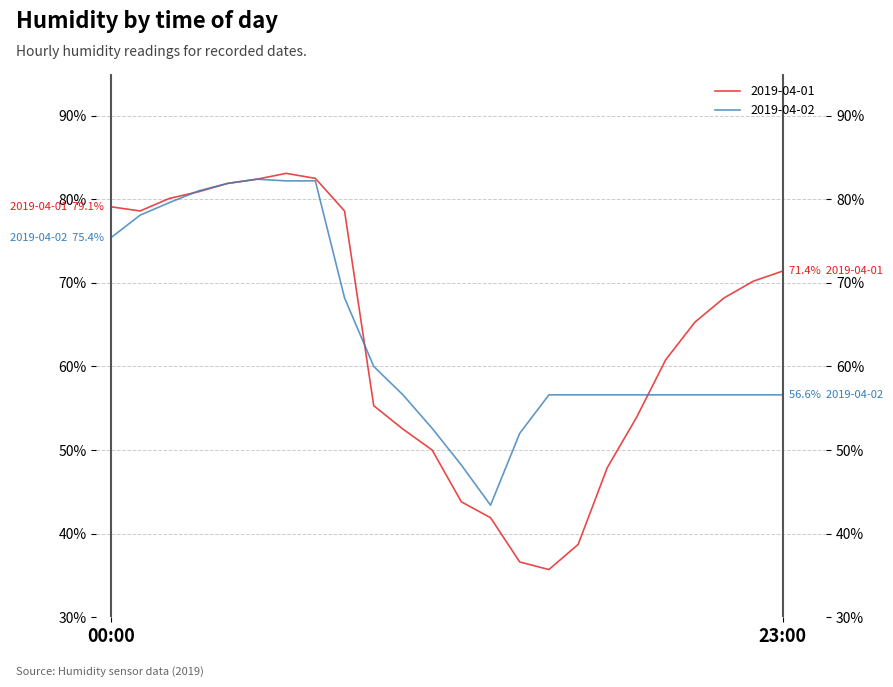

At how many categories does at least one series exceed 38?

24